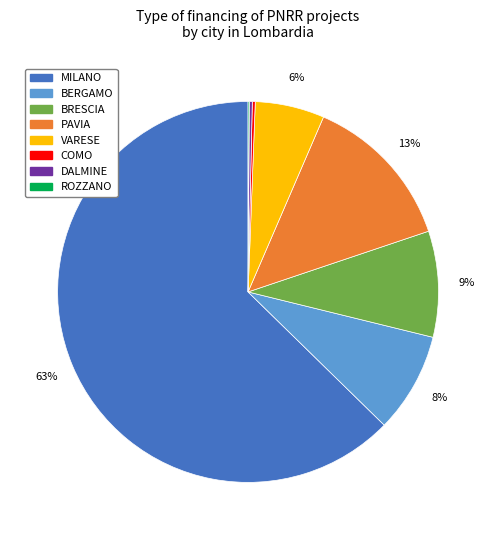

To the nearest percent, what is the average slice percentage?

12%